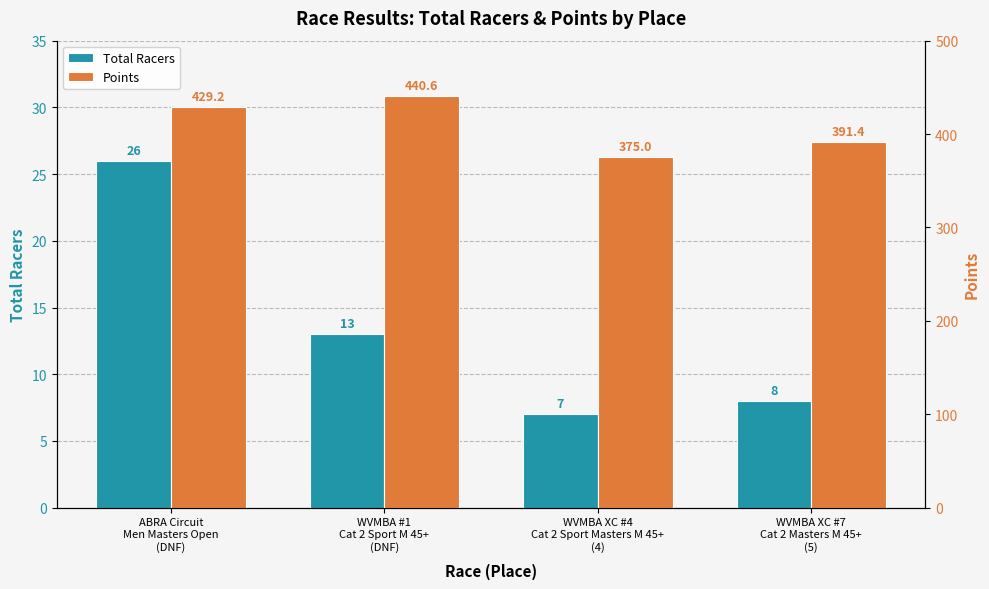

Reading right to left, extract all data points from this chart.

Total Racers: 8.0	7.0	13.0	26.0
Points: 391.4	375.0	440.6	429.2